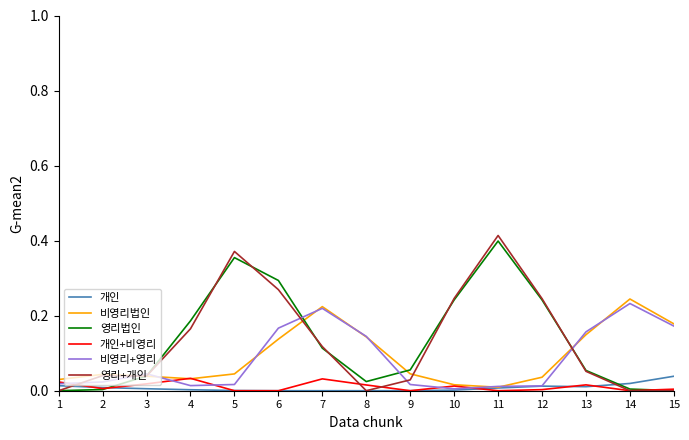

At which label does 비영리+영리 reach its peak?

14